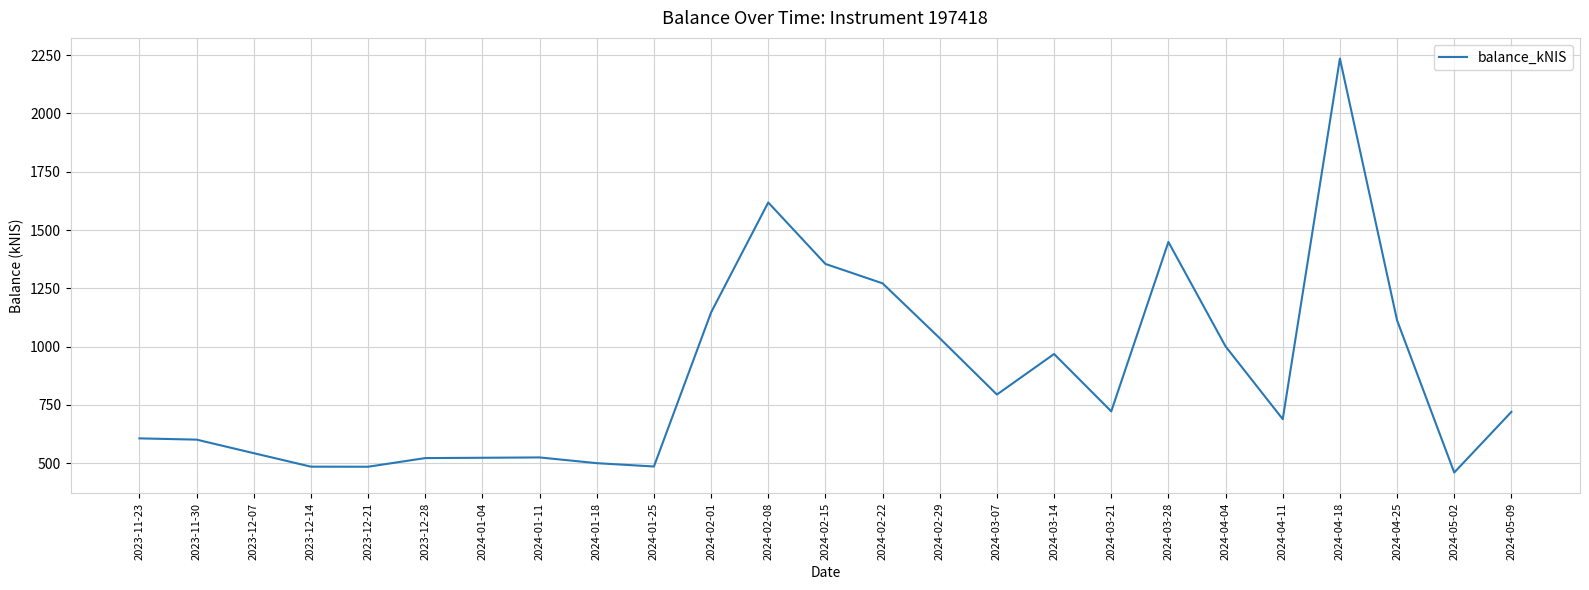

Does the chart have visible grid lines?

Yes